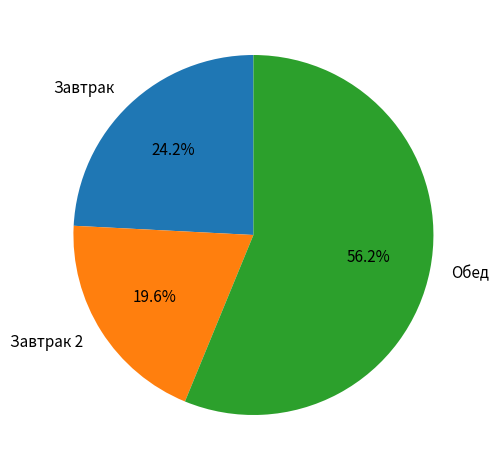

Rank the categories by value from highest to lowest.

Обед, Завтрак, Завтрак 2